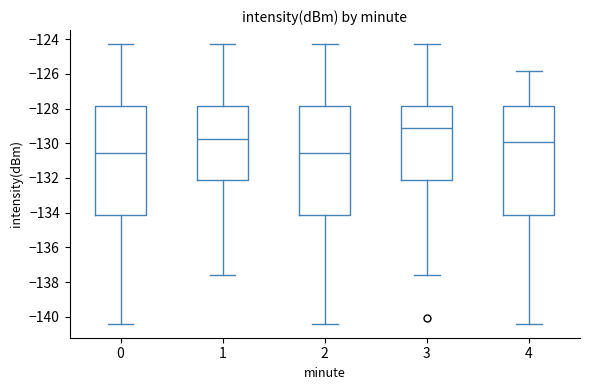

Reading left to right, transcribe this box plot: for each box, give where its median line is, the range the box spans, and where its two whiskers end, as read against the y-axis. The values are not printed on the chart, so give them approximately, as read against the axis.

0: median -130.6, box -134.2 to -127.8, whiskers -140.4 to -124.2
1: median -129.8, box -132.2 to -127.8, whiskers -137.6 to -124.2
2: median -130.6, box -134.2 to -127.8, whiskers -140.4 to -124.2
3: median -129.2, box -132.2 to -127.8, whiskers -137.6 to -124.2
4: median -130.0, box -134.2 to -127.8, whiskers -140.4 to -125.8